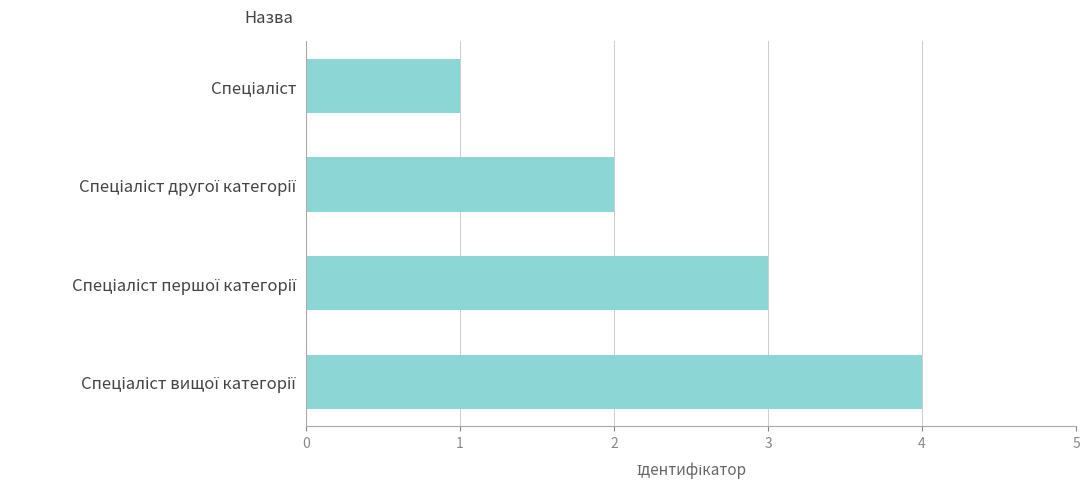

How many categories are shown in the chart?

4